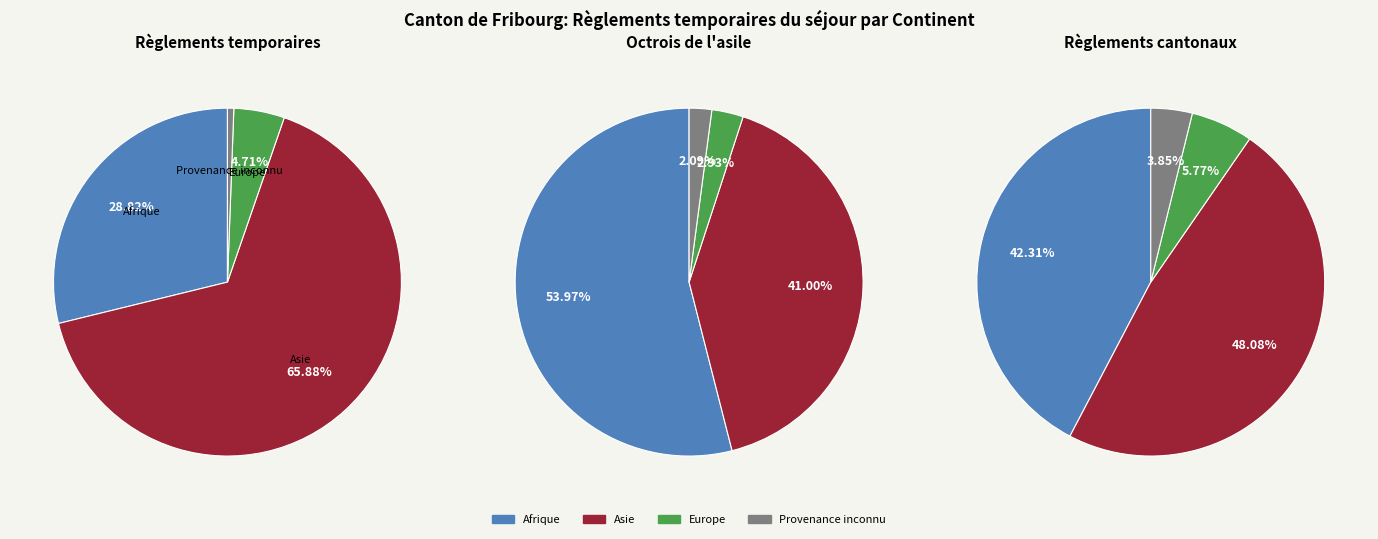

To the nearest percent, what percentage of the pie is Europe?

5%